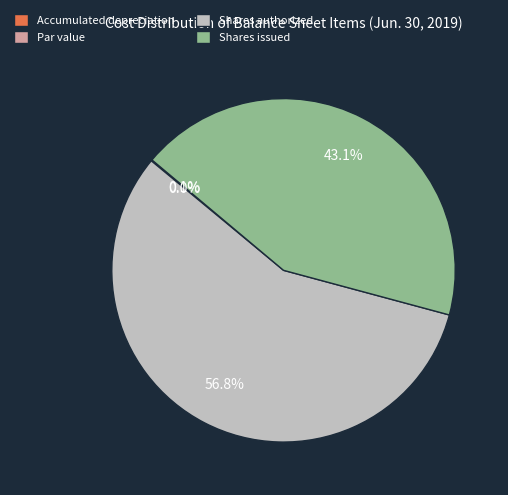

Which has a higher value, Accumulated depreciation or Shares authorized?

Shares authorized